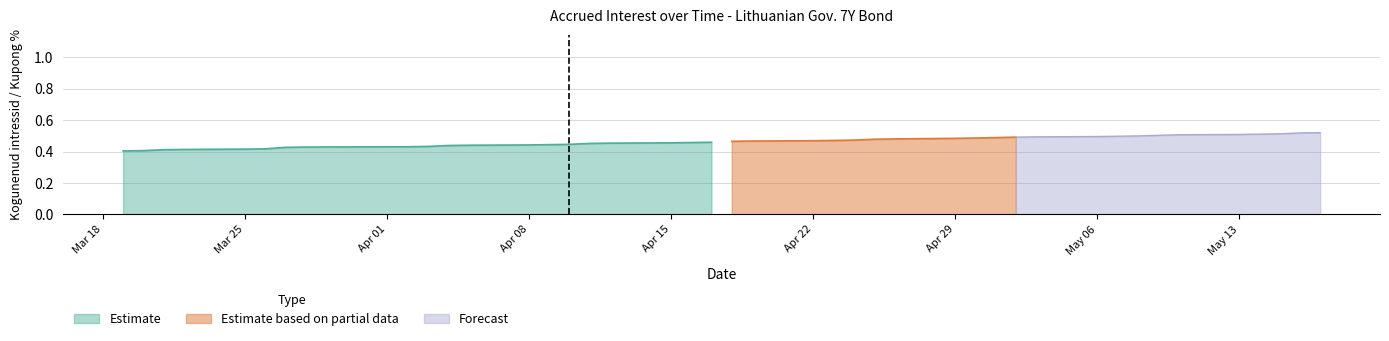

What is the minimum value shown in the chart?

0.4